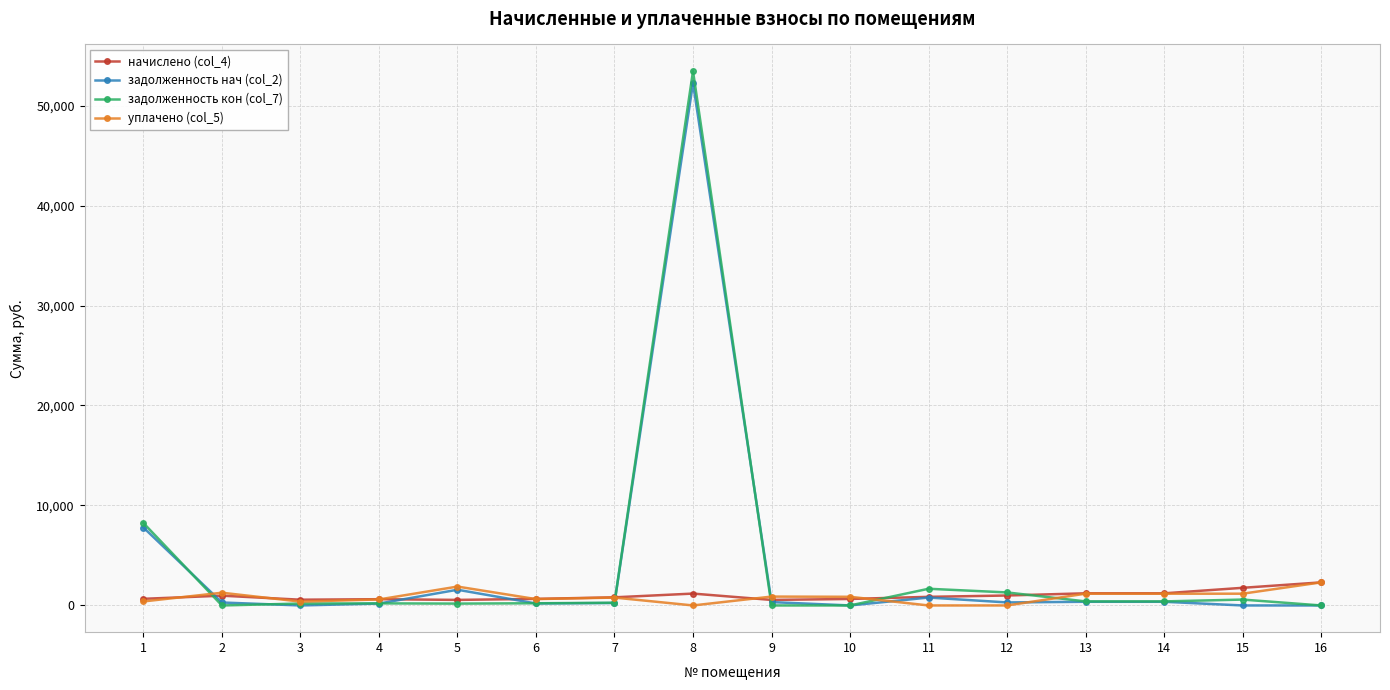

True or false: задолженность нач (col_2) has more than 0 points higher than both neighbors.

True